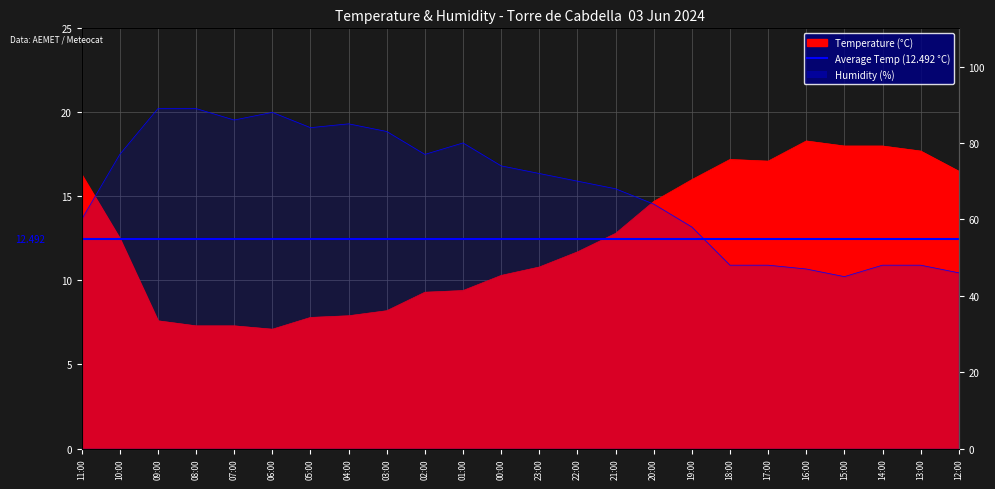

True or false: Temperature (°C) has a value of 3.5 at 12:00.

False